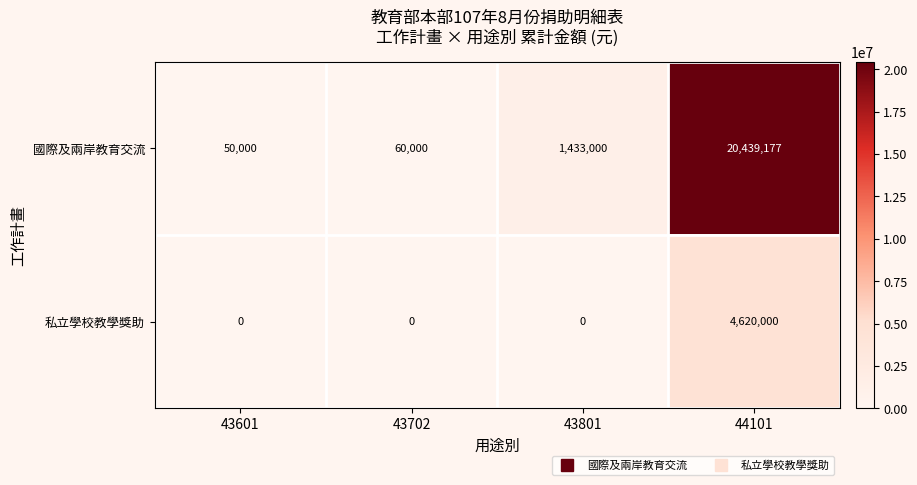

What is the sum of all 私立學校教學獎助 values?

4620000